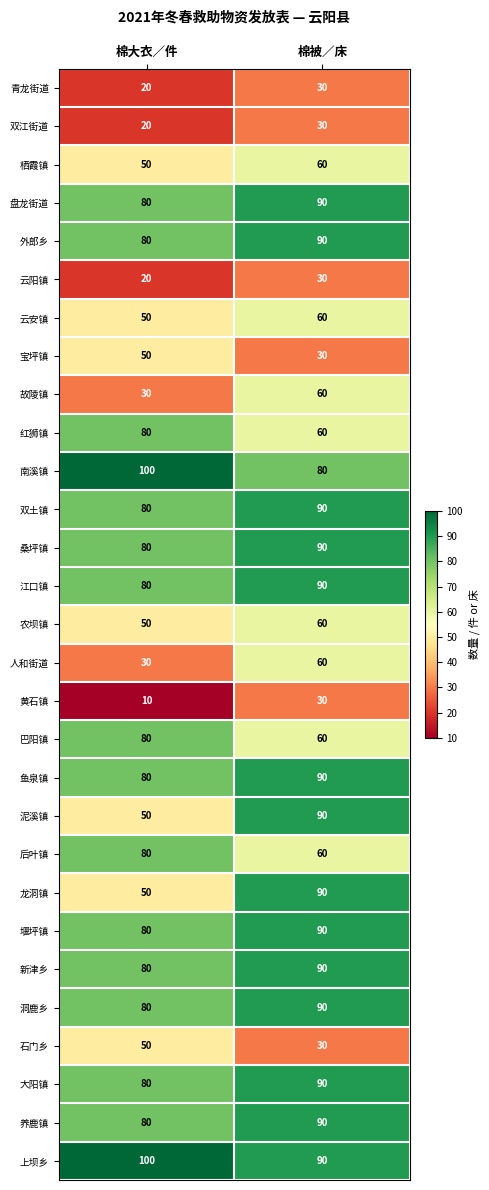

Rank the categories by 宝坪镇 value from lowest to highest.

棉被／床, 棉大衣／件